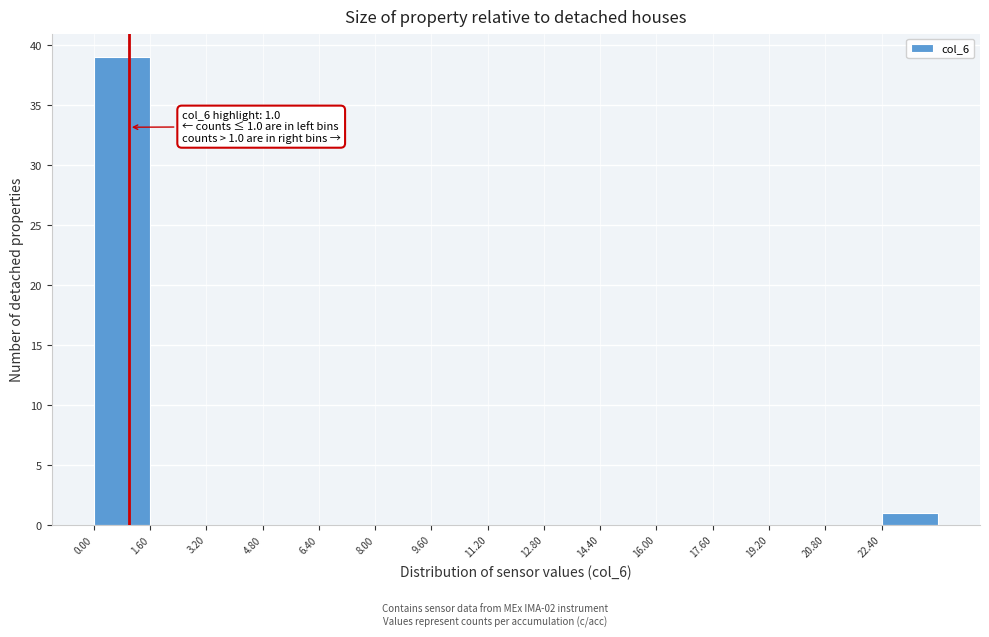

Over which range of the x-axis is the bar tallest?

0.0 to 1.6